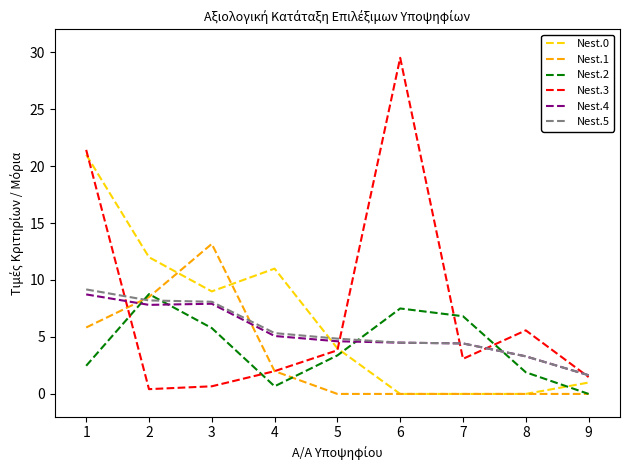

What is the total value across all series at 7?

18.8